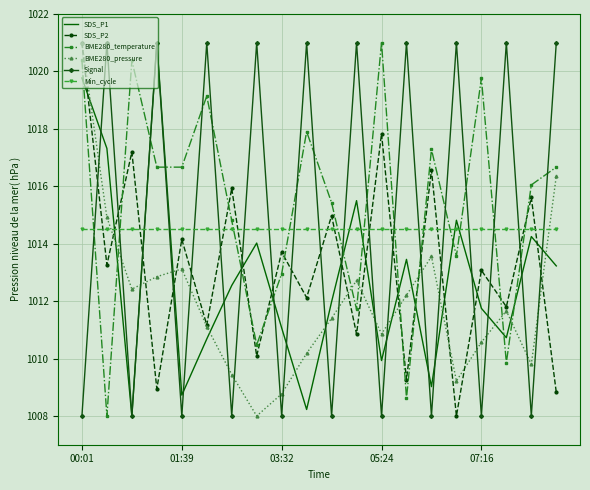

Which series has the largest total across all categories?

BME280_temperature